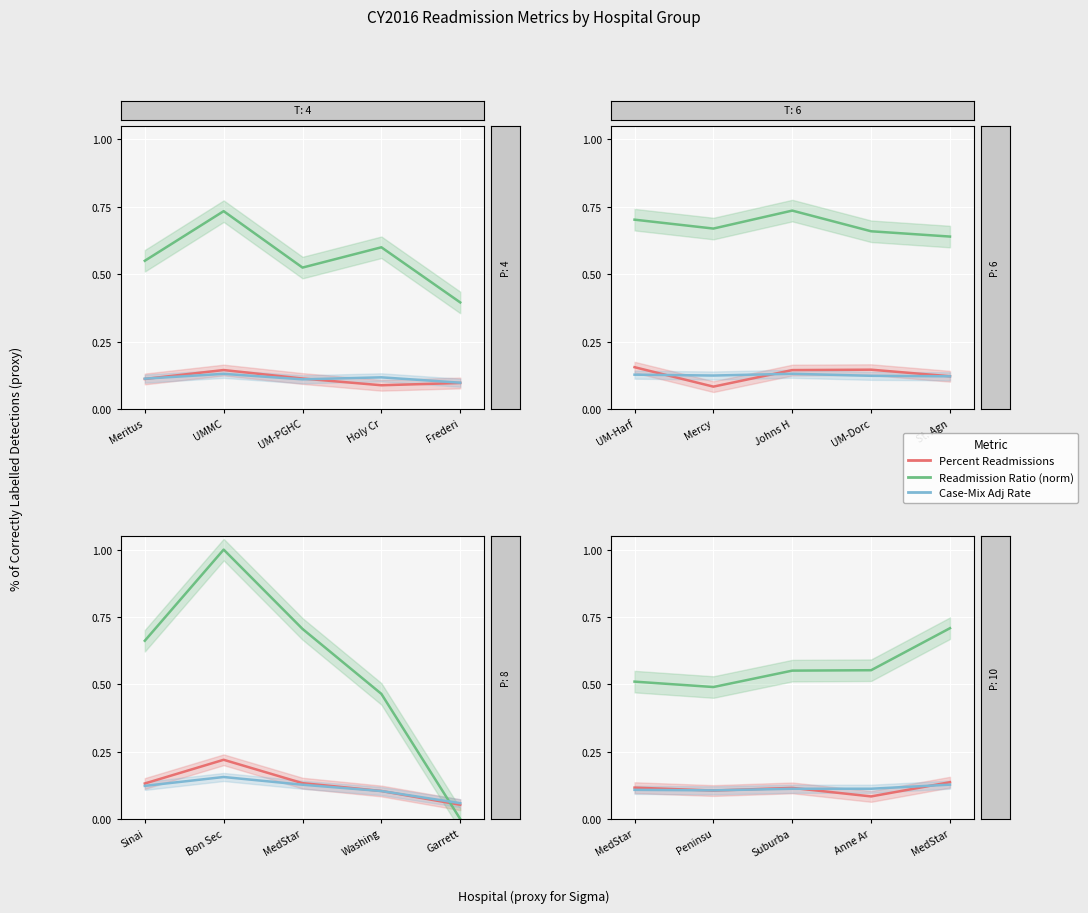

What position from the left is Meritus?

1